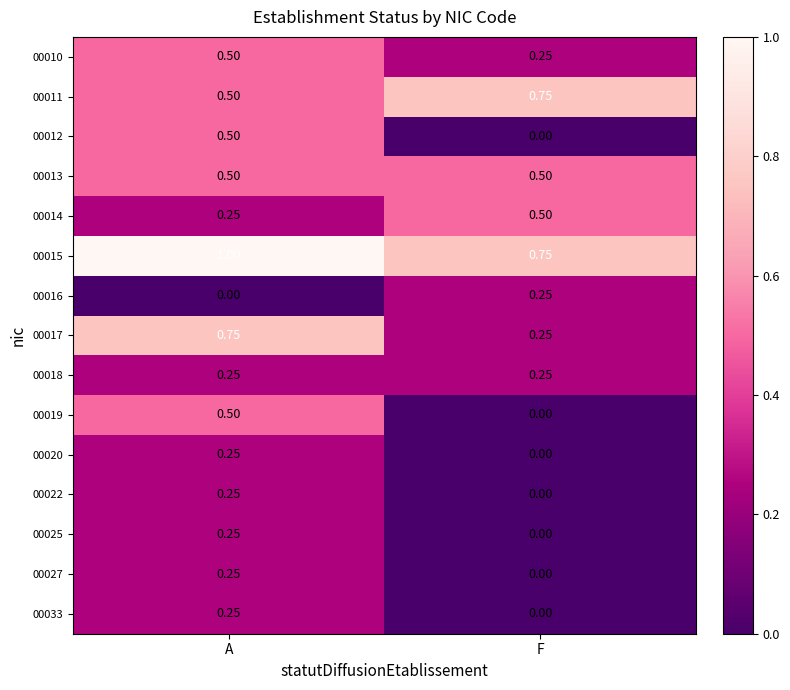

Count the number of categories in the chart.

2